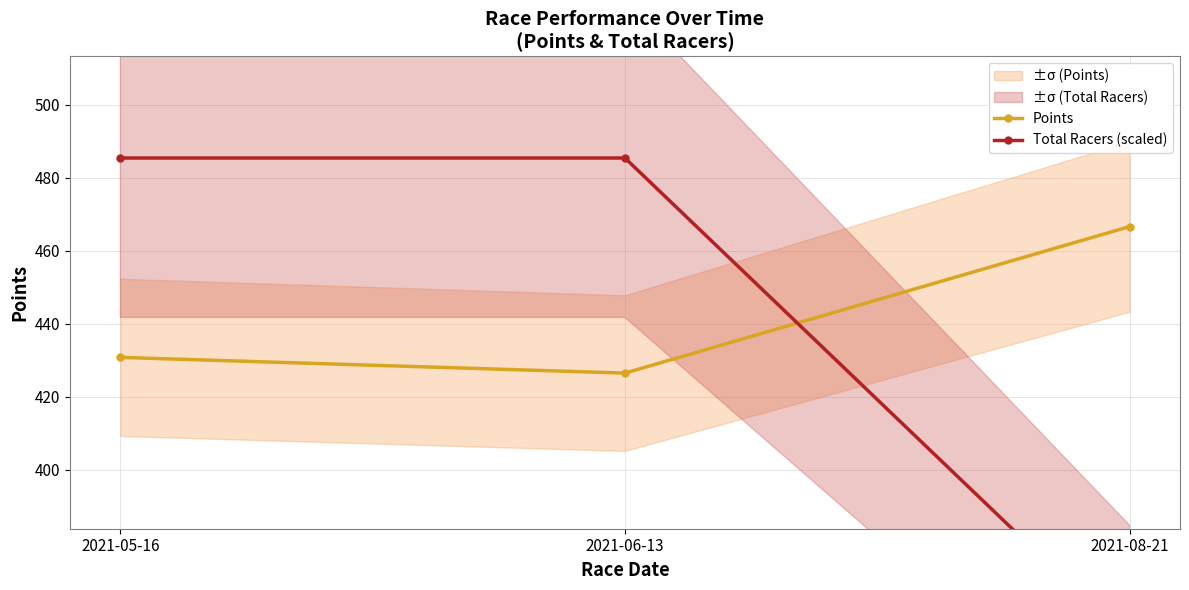

Reading right to left, what are all the values shown in this chart?

Points: 466.7	426.5	430.8
Total Racers (scaled): 353.1	485.5	485.5